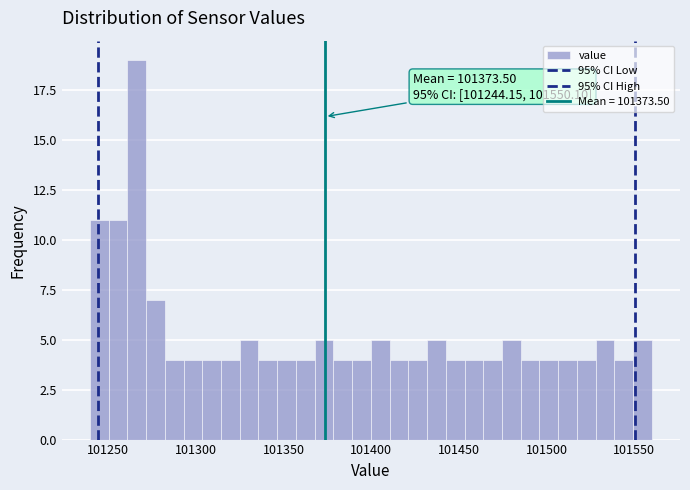

Read against the x-axis, roughly where is the centre of the tallest bar?

101265